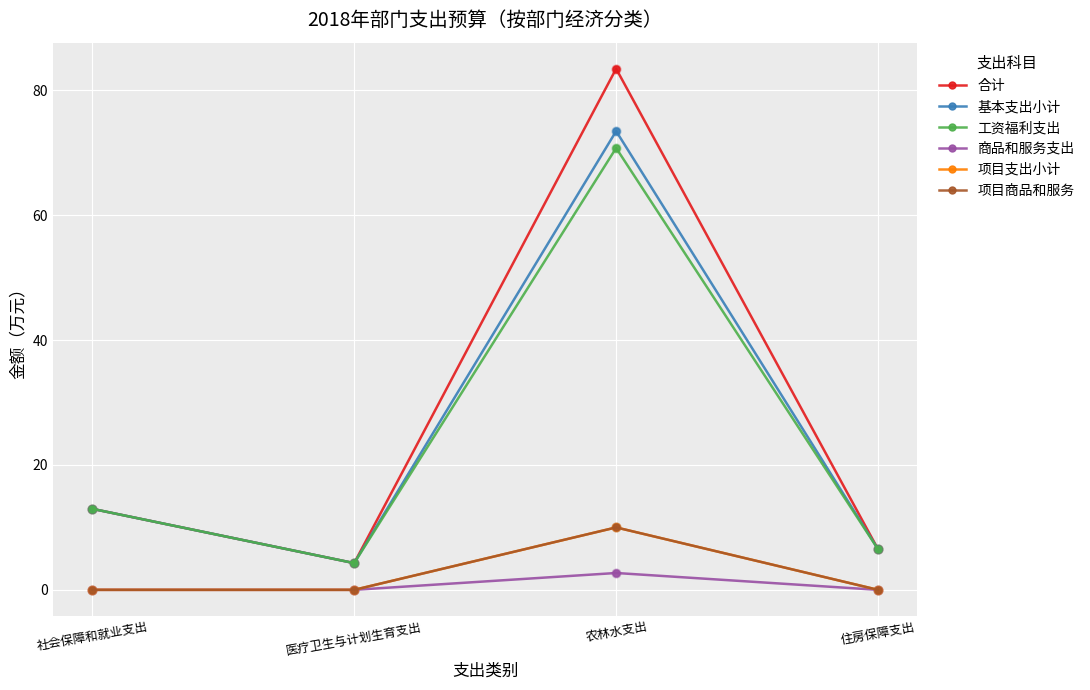

At how many categories does at least one series exceed 76?

1